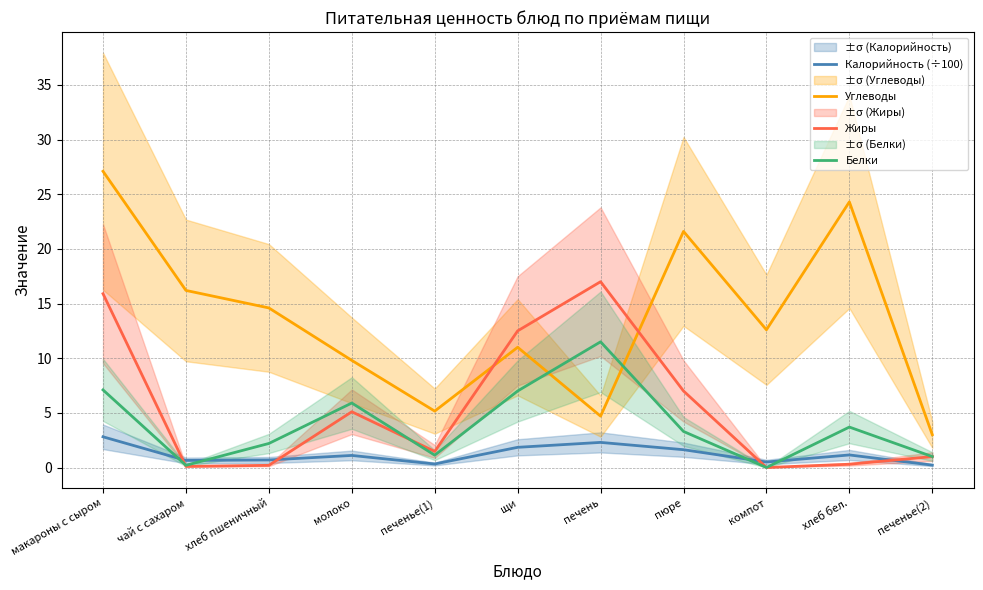

At which category is the sum across all series the highest?

макароны с сыром